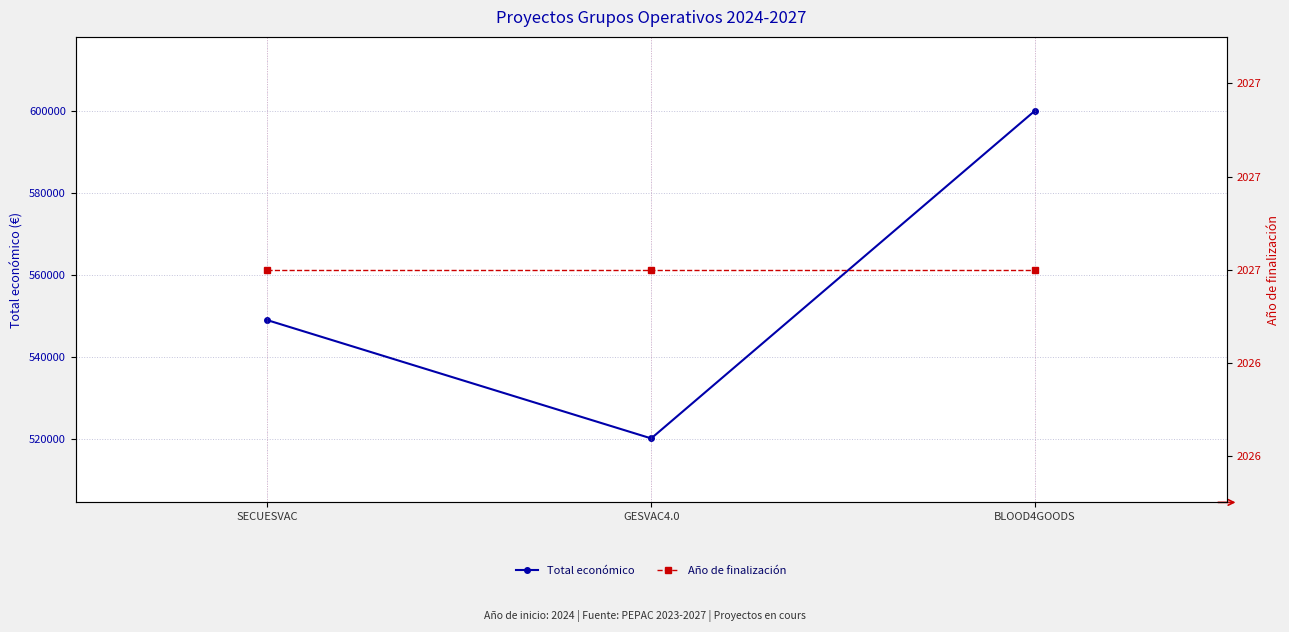

What is the maximum value shown in the chart?

599960